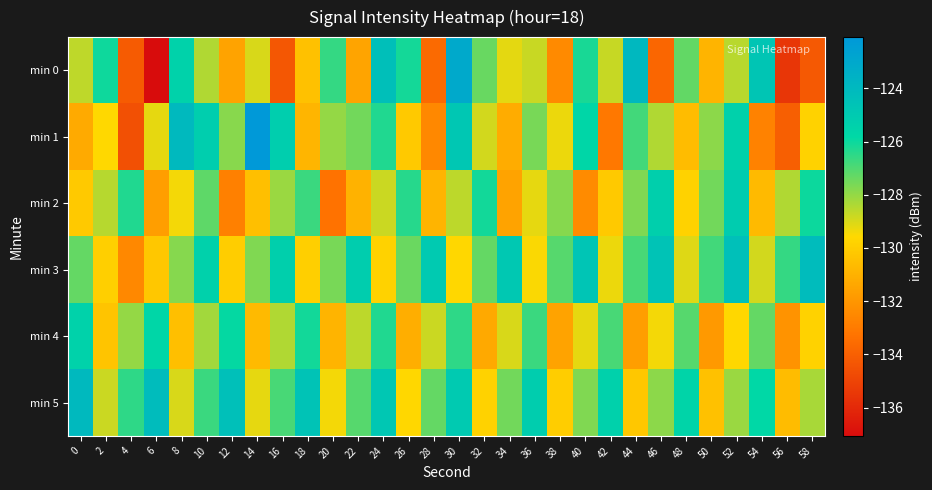

Reading left to right, what are all the values shown in this chart?

min 0: 0=-128.6	2=-126.0	4=-134.2	6=-137.1	8=-125.5	10=-128.4	12=-131.5	14=-129.0	16=-134.3	18=-130.4	20=-126.6	22=-131.5	24=-124.4	26=-126.1	28=-133.6	30=-123.1	32=-127.3	34=-129.2	36=-128.8	38=-132.4	40=-126.2	42=-128.7	44=-124.0	46=-133.8	48=-127.3	50=-130.9	52=-128.5	54=-124.7	56=-135.5	58=-134.2
min 1: 0=-131.3	2=-129.6	4=-134.6	6=-129.2	8=-124.0	10=-125.2	12=-127.8	14=-122.1	16=-125.2	18=-130.9	20=-128.0	22=-127.5	24=-126.3	26=-130.1	28=-132.5	30=-124.8	32=-128.9	34=-131.2	36=-127.6	38=-129.3	40=-125.7	42=-133.1	44=-126.8	46=-128.4	48=-130.6	50=-127.9	52=-125.4	54=-132.7	56=-134.0	58=-129.8
min 2: 0=-130.1	2=-128.5	4=-126.3	6=-131.7	8=-129.4	10=-127.2	12=-132.8	14=-130.5	16=-128.1	18=-126.7	20=-133.3	22=-131.0	24=-128.8	26=-126.4	28=-130.9	30=-128.6	32=-126.1	34=-131.5	36=-129.2	38=-127.8	40=-132.4	42=-130.1	44=-127.7	46=-125.3	48=-129.8	50=-127.5	52=-125.1	54=-130.7	56=-128.4	58=-126.0
min 3: 0=-127.3	2=-129.9	4=-132.5	6=-130.2	8=-127.8	10=-125.4	12=-130.0	14=-127.7	16=-125.3	18=-129.9	20=-127.6	22=-125.2	24=-129.8	26=-127.4	28=-125.0	30=-129.6	32=-127.3	34=-124.9	36=-129.5	38=-127.1	40=-124.7	42=-129.3	44=-126.9	46=-124.6	48=-129.1	50=-126.8	52=-124.4	54=-128.9	56=-126.6	58=-124.2
min 4: 0=-125.5	2=-130.3	4=-128.0	6=-125.7	8=-130.5	10=-128.2	12=-125.9	14=-130.7	16=-128.4	18=-126.1	20=-130.9	22=-128.6	24=-126.3	26=-131.1	28=-128.8	30=-126.5	32=-131.3	34=-129.0	36=-126.7	38=-131.5	40=-129.2	42=-126.9	44=-131.7	46=-129.4	48=-127.1	50=-131.9	52=-129.6	54=-127.3	56=-132.1	58=-129.8
min 5: 0=-124.0	2=-128.8	4=-126.5	6=-124.2	8=-129.0	10=-126.7	12=-124.4	14=-129.2	16=-126.9	18=-124.6	20=-129.4	22=-127.1	24=-124.8	26=-129.6	28=-127.3	30=-125.0	32=-129.8	34=-127.5	36=-125.2	38=-130.0	40=-127.7	42=-125.4	44=-130.2	46=-127.9	48=-125.6	50=-130.4	52=-128.1	54=-125.8	56=-130.6	58=-128.3